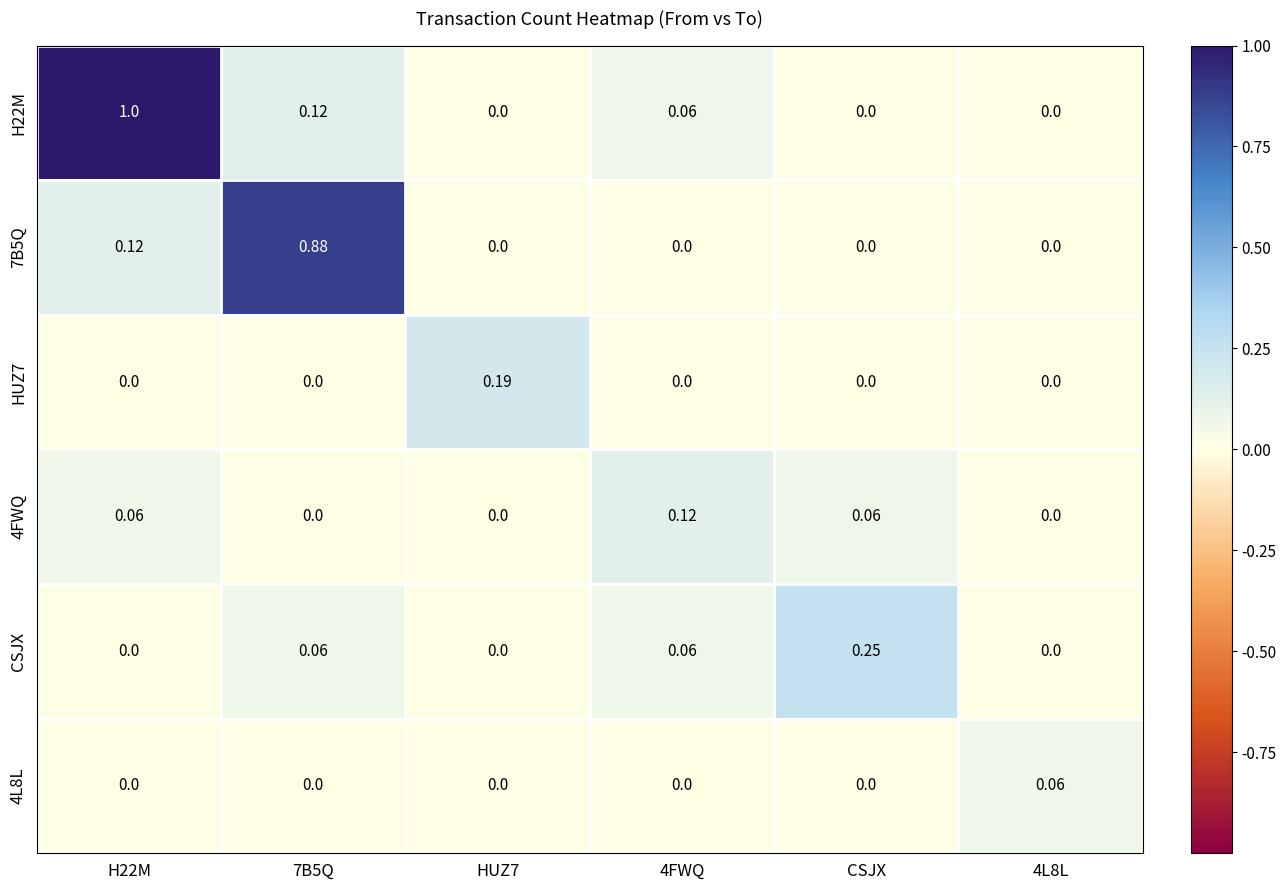

Is the value of H22M at H22M greater than the value of 4FWQ at HUZ7?

Yes